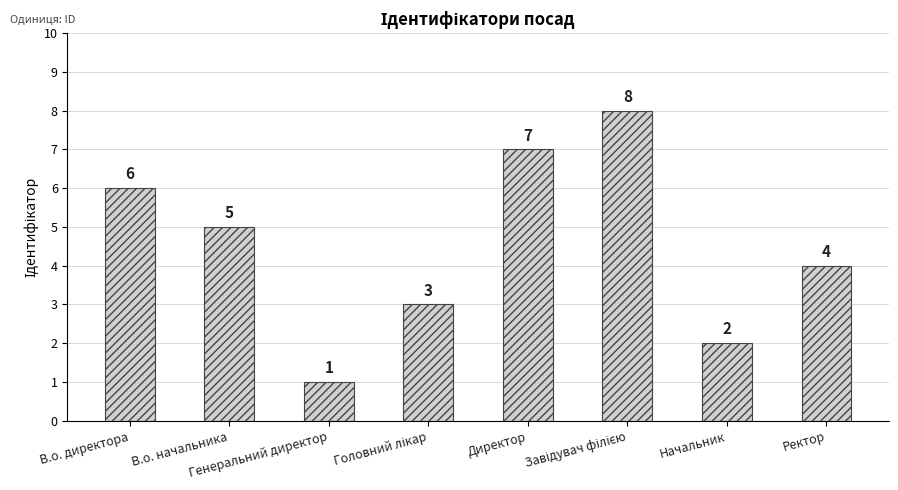

What is the maximum value shown in the chart?

8